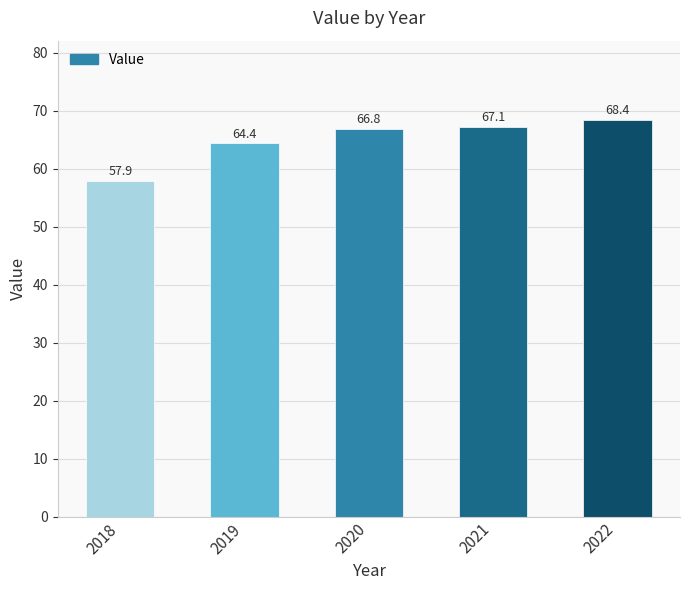

How many bars are there in total?

5